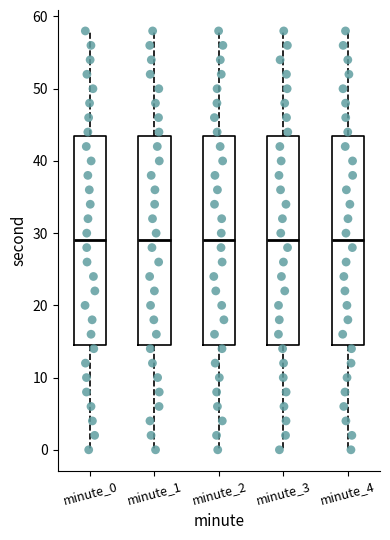

Reading left to right, read every box against the y-axis: the position of its median line, the range the box covers, and the ends of its whiskers. The values are not printed on the chart, so give them approximately, as read against the axis.

minute_0: median 29, box 15 to 44, whiskers 0 to 58
minute_1: median 29, box 15 to 44, whiskers 0 to 58
minute_2: median 29, box 15 to 44, whiskers 0 to 58
minute_3: median 29, box 15 to 44, whiskers 0 to 58
minute_4: median 29, box 15 to 44, whiskers 0 to 58